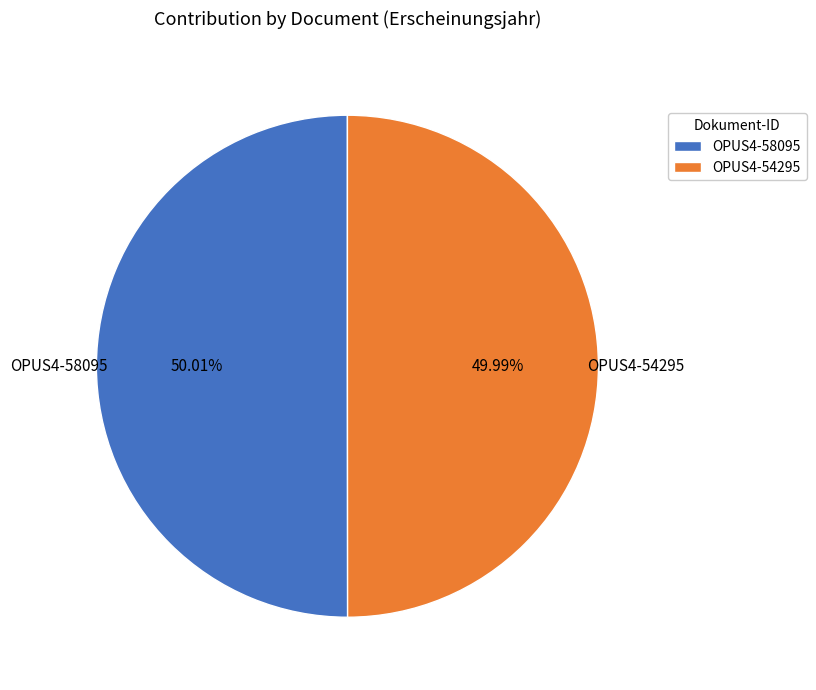

To the nearest percent, what is the average slice percentage?

50%